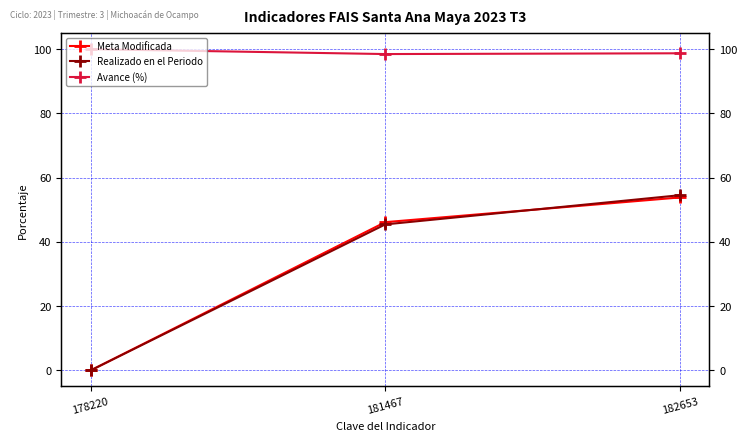

Reading left to right, transcribe all the data shown in this chart.

Meta Modificada: 0.0	46.2	53.8
Realizado en el Periodo: 0.0	45.5	54.5
Avance (%): 100.0	98.5	98.7